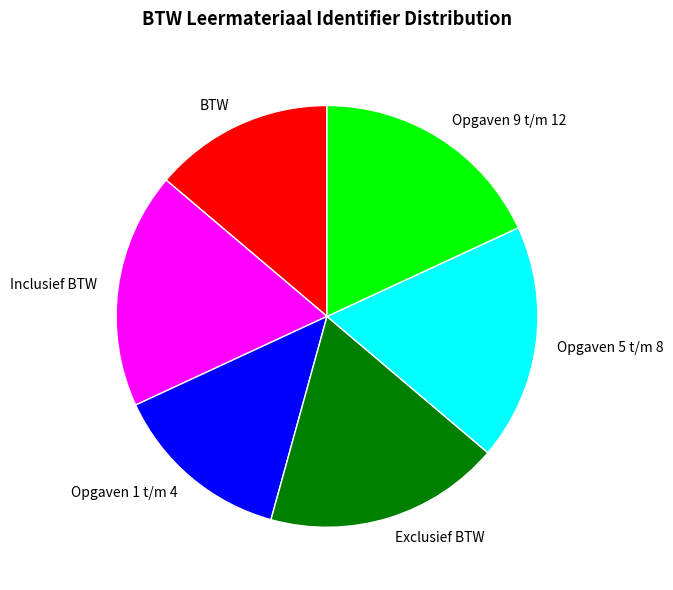

Is it true that BTW is 6% of the pie?

False